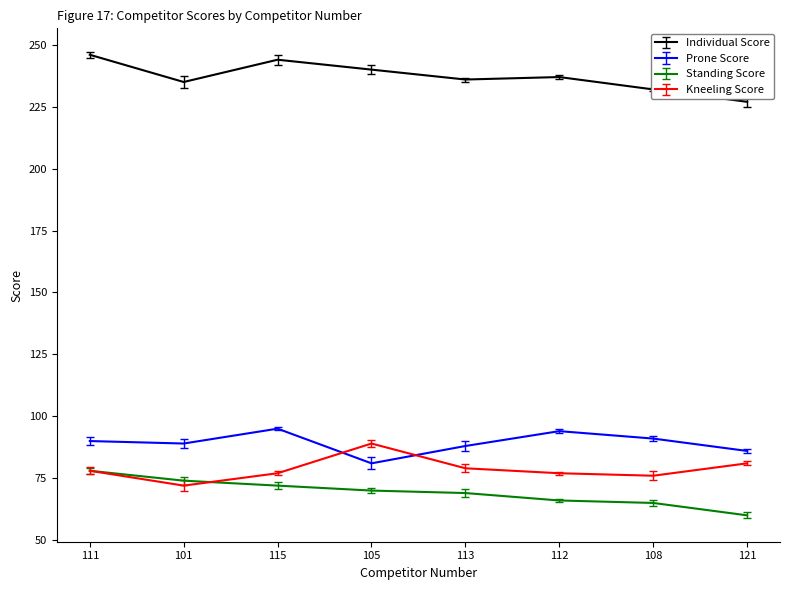

What is the lowest value of the Kneeling Score series?

72